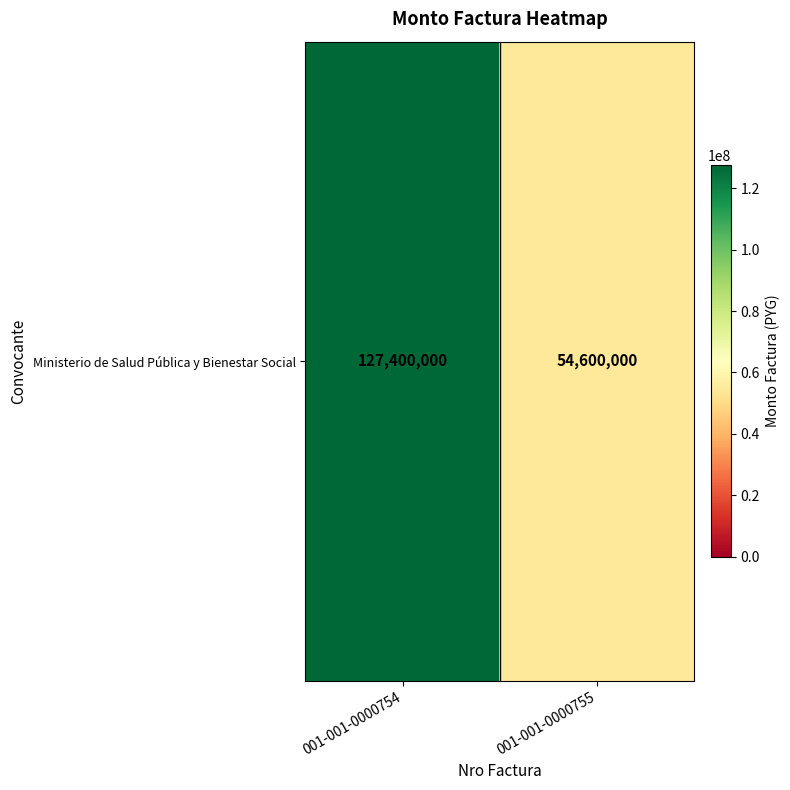

Reading left to right, list all the values displayed in this chart.

127400000	54600000